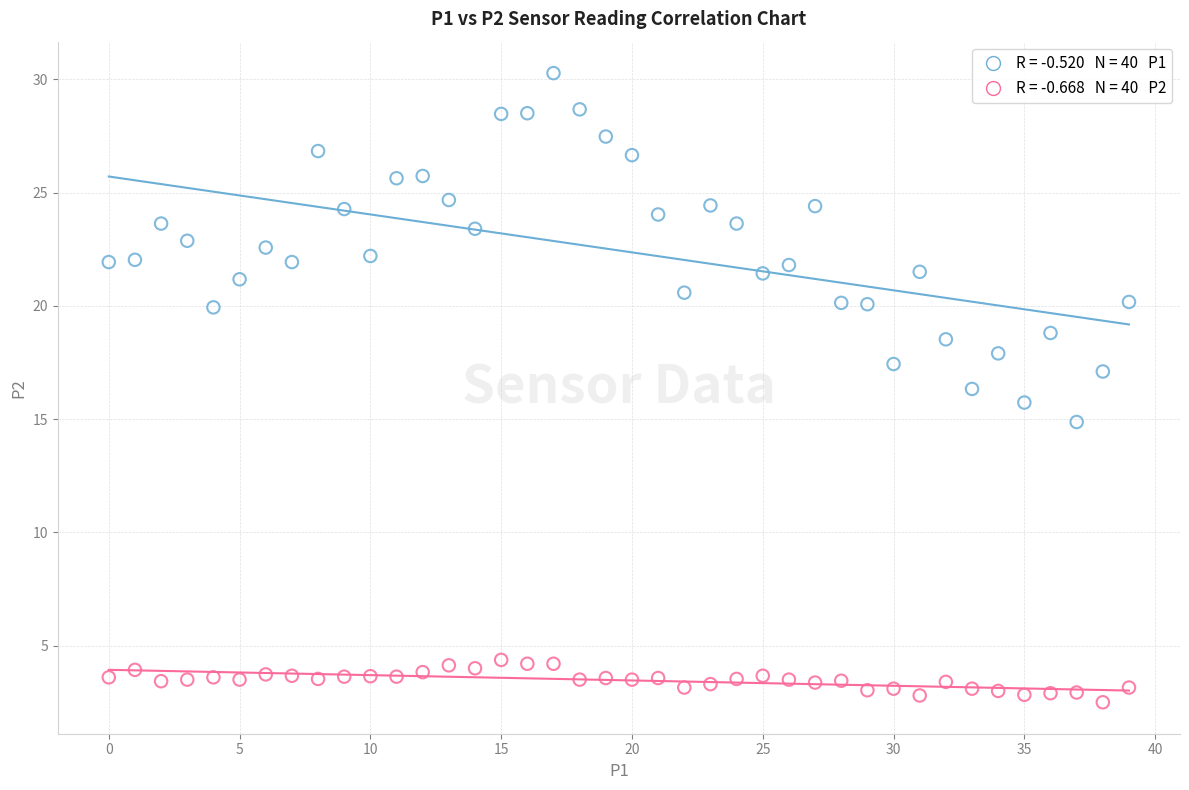

Across all data points, what is the range of Y values (max minus min)?

27.8